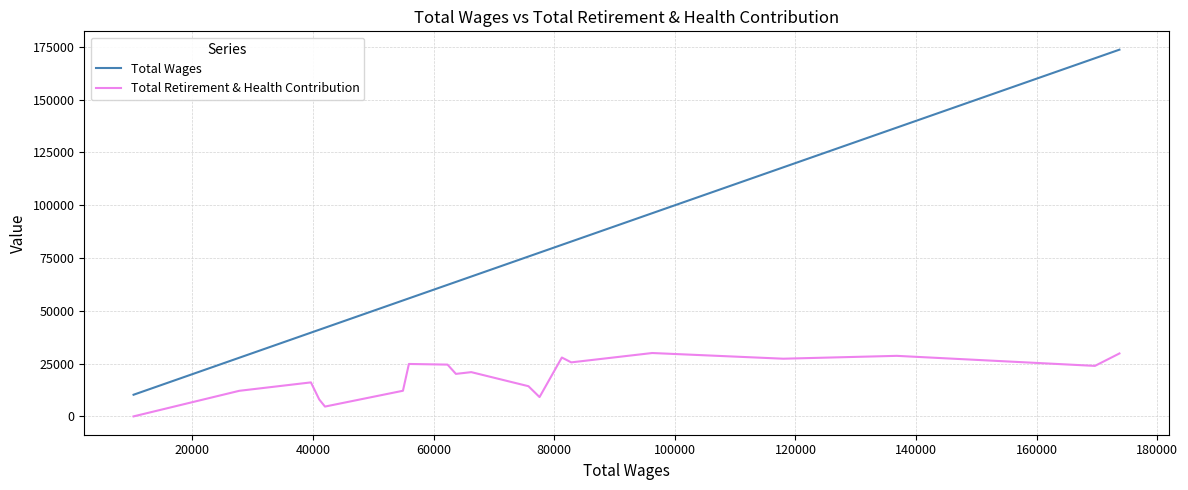

Which series has the widest spread of values?

Total Wages